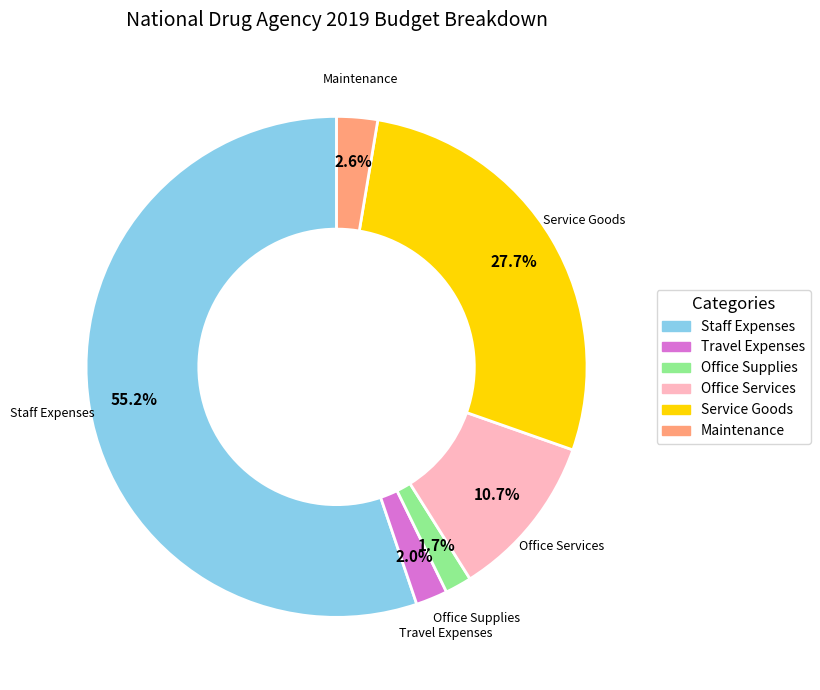

Is there a majority slice in this chart?

Yes